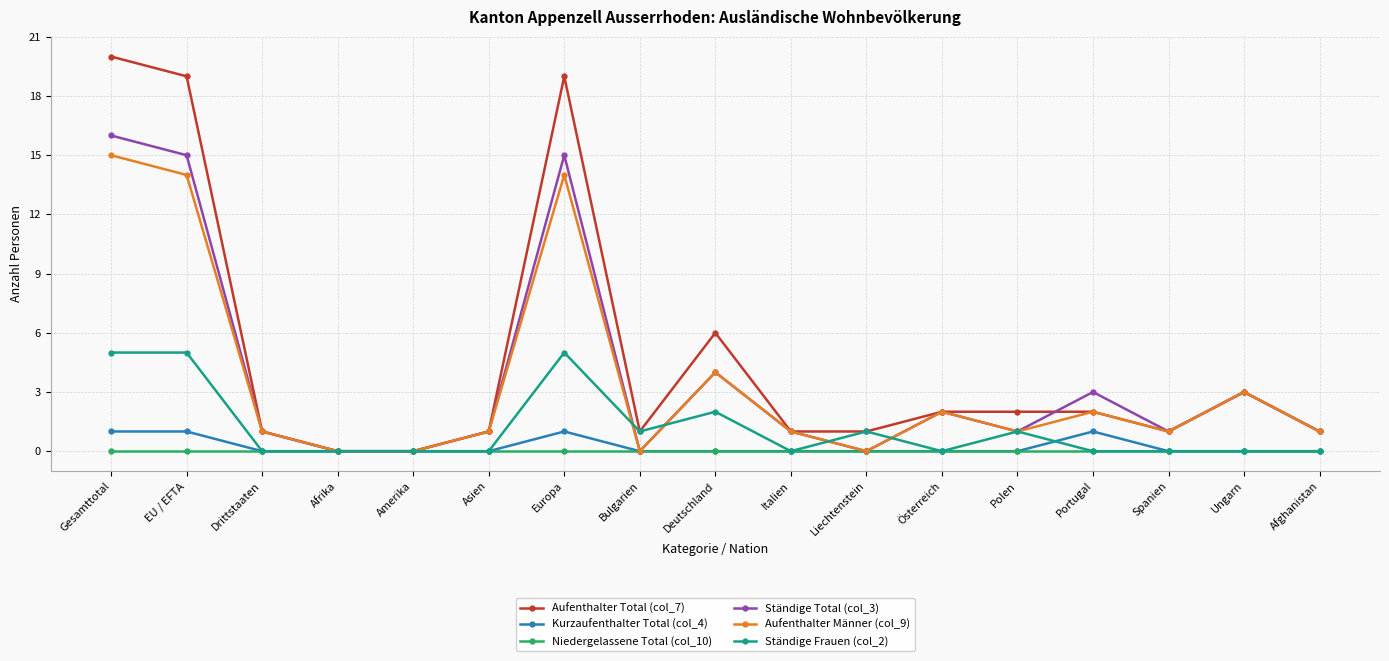

How many lines are shown in the chart?

6